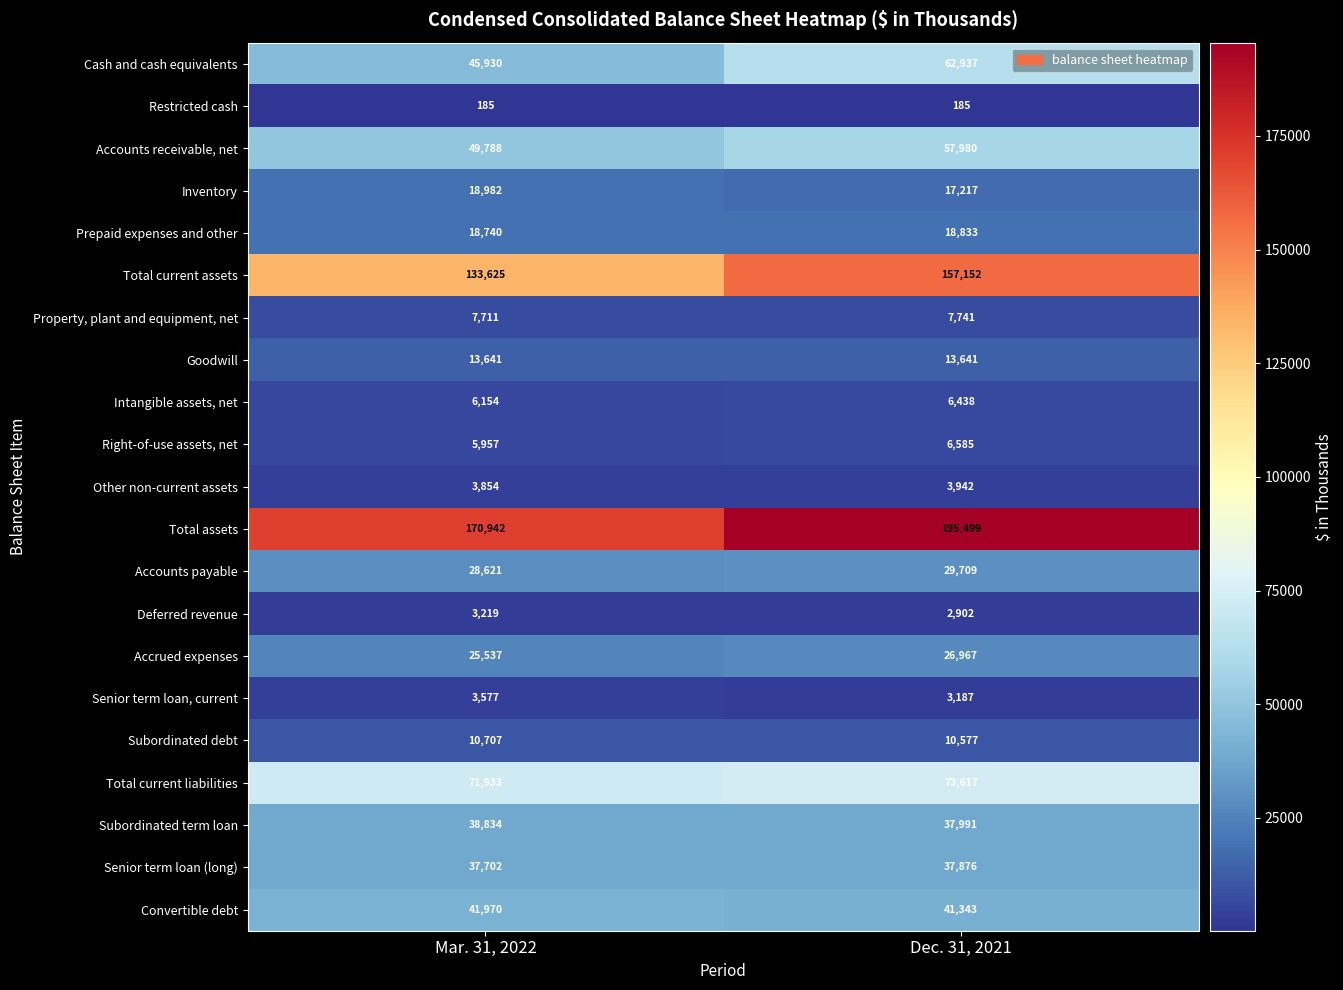

Is the value of Accrued expenses at Dec. 31, 2021 greater than the value of Goodwill at Dec. 31, 2021?

Yes